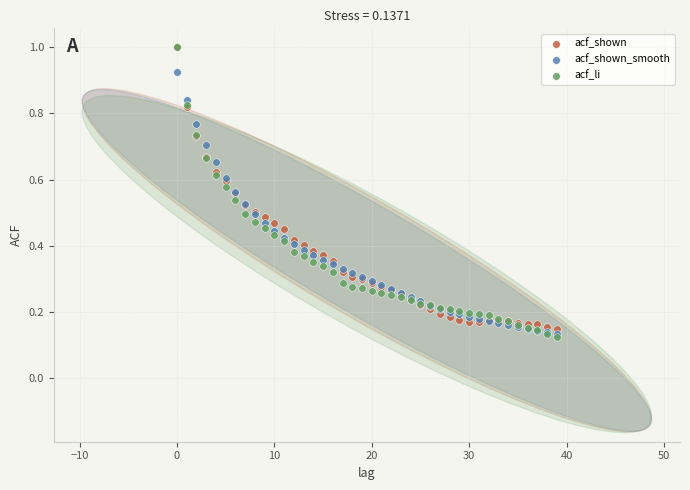

Which series reaches the minimum Y coordinate?

acf_li